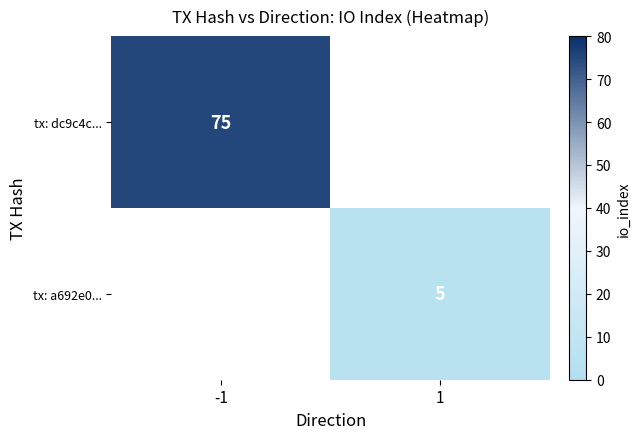

How many categories are shown in the chart?

2